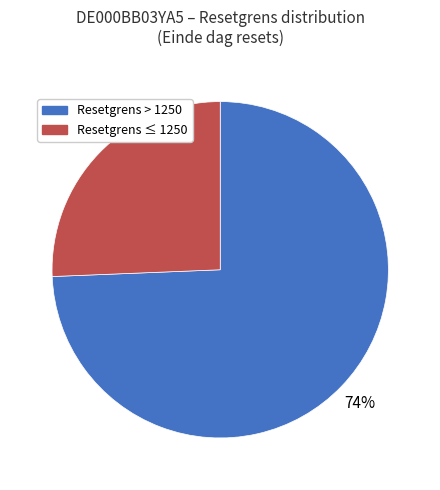

Is there a majority slice in this chart?

Yes